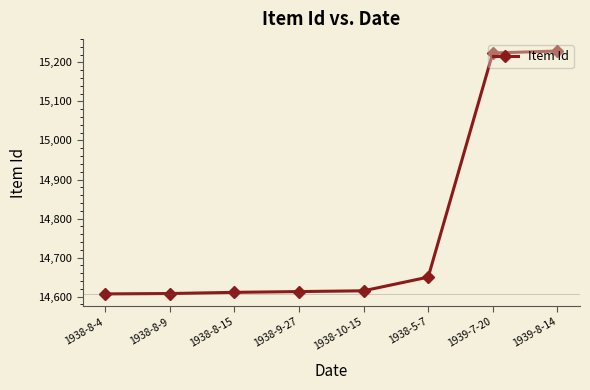

What is the minimum value shown in the chart?

14607